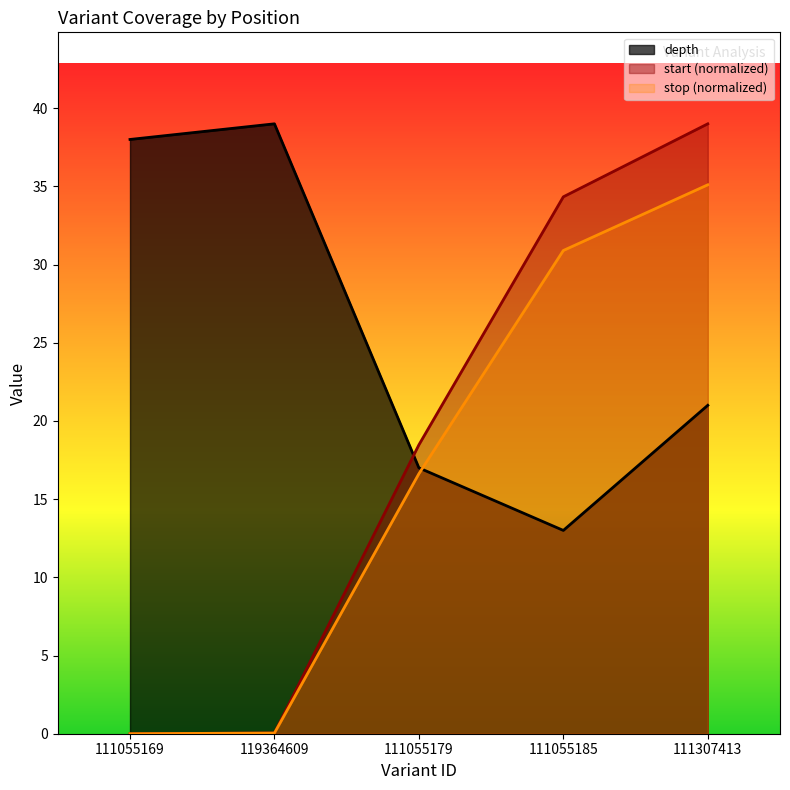

Reading left to right, transcribe all the data shown in this chart.

depth: 111055169=38.0	119364609=39.0	111055179=17.0	111055185=13.0	111307413=21.0
start: 111055169=0.0	119364609=0.0	111055179=16.6	111055185=30.9	111307413=35.1
stop: 111055169=0.0	119364609=0.0	111055179=18.5	111055185=34.3	111307413=39.0